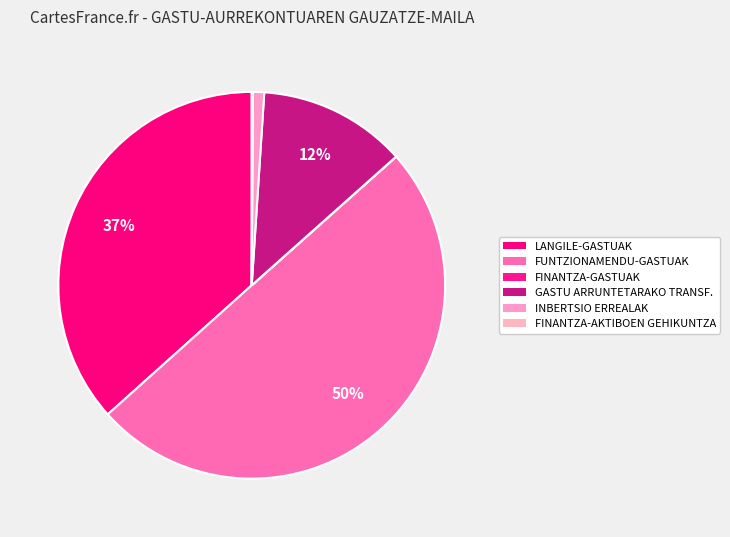

Is there any slice that represents more than half of the pie?

No